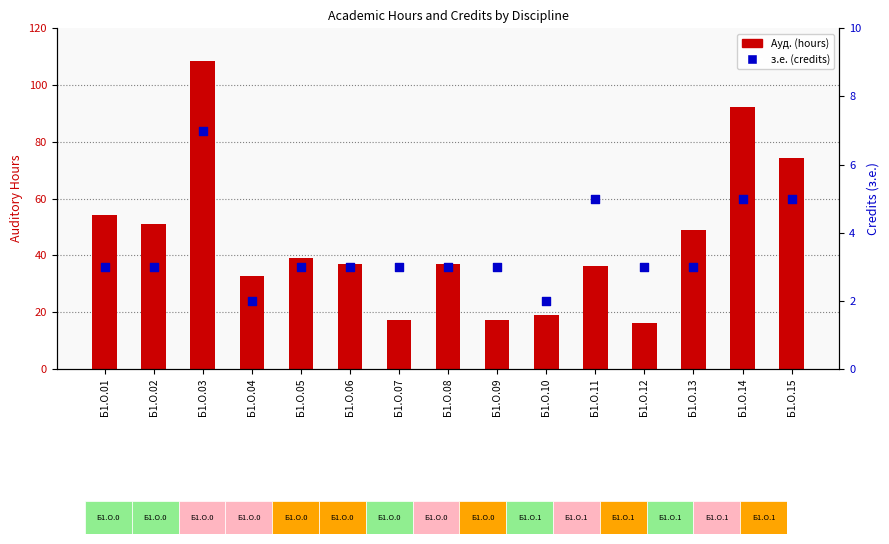

Which series contains the highest Y value?

Ауд. (hours)